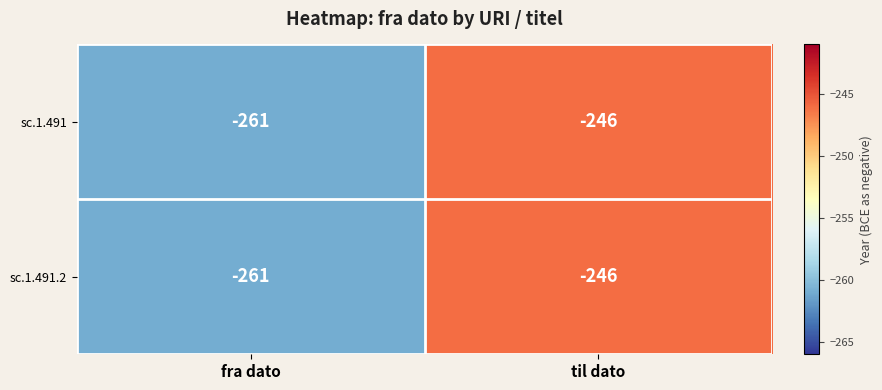

What is the difference between the maximum and minimum values in the sc.1.491.2 series?

15